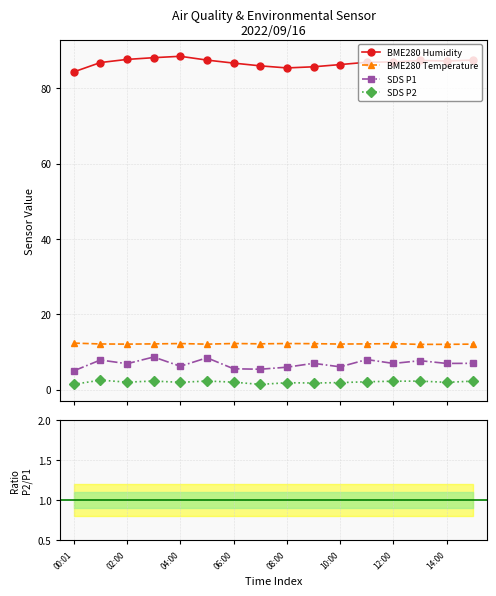

At how many categories does at least one series exceed 77?

16